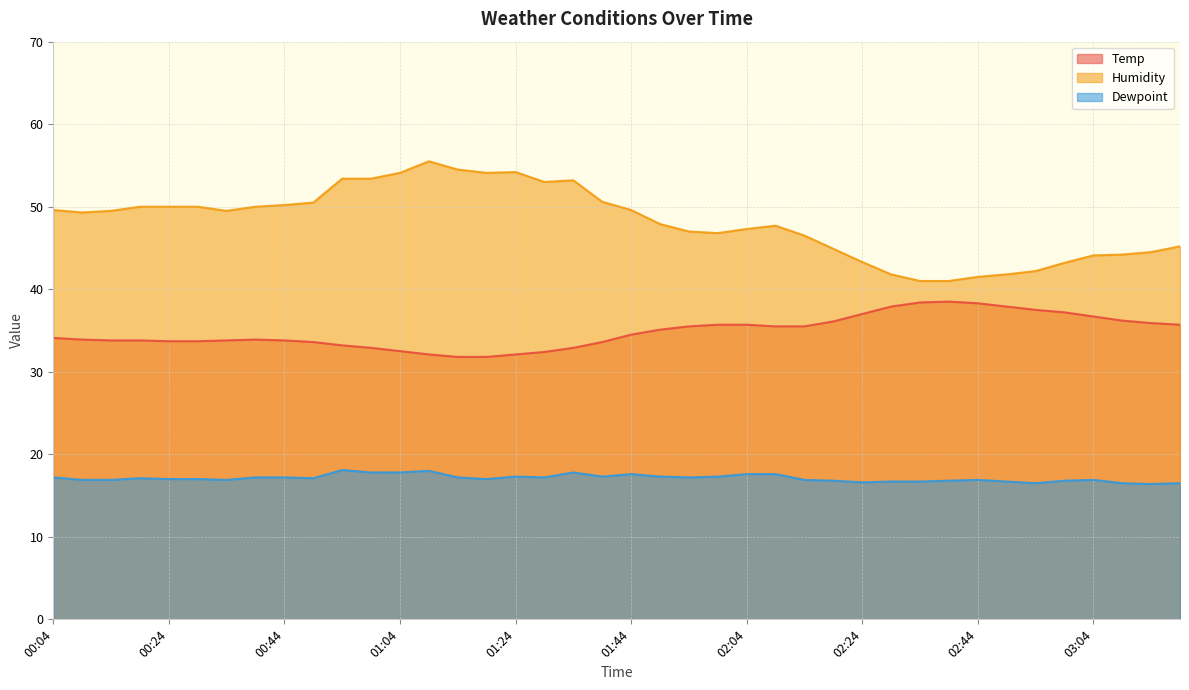

What is the difference between the Temp values at 02:39 and 01:14?

6.7